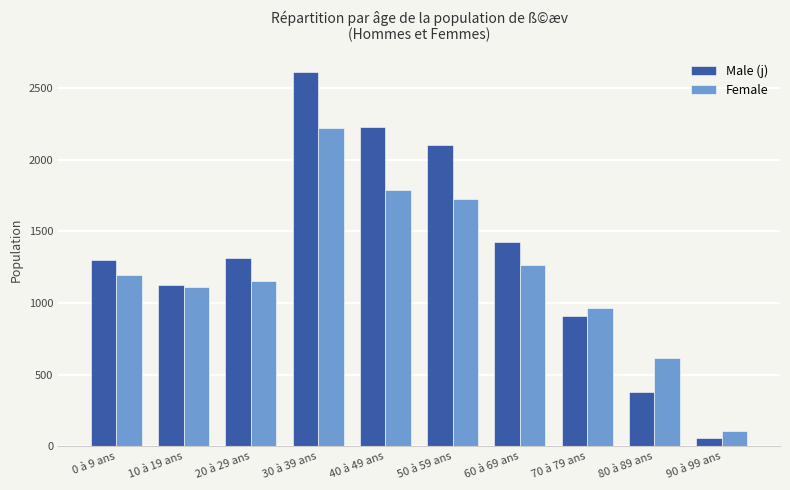

List the series in order of their peak value, highest first.

Male (j), Female